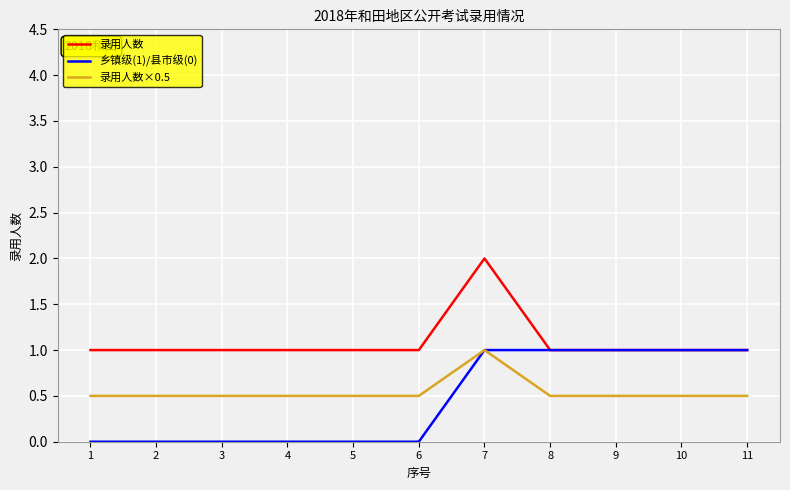

What is the difference between the highest and lowest values at 11?

0.5